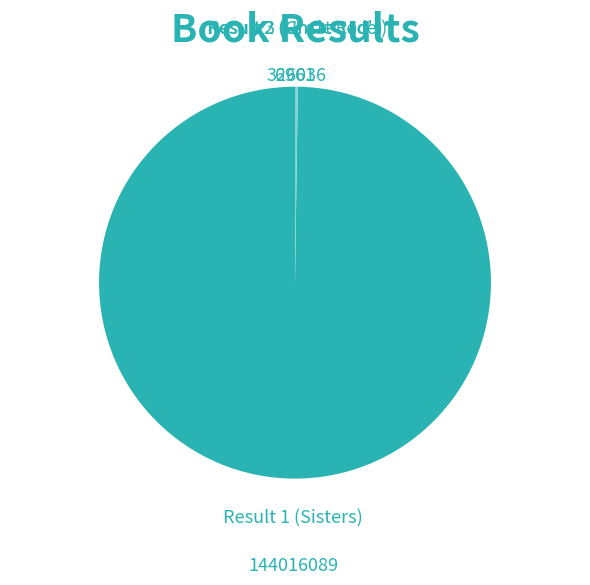

Is there a majority slice in this chart?

Yes